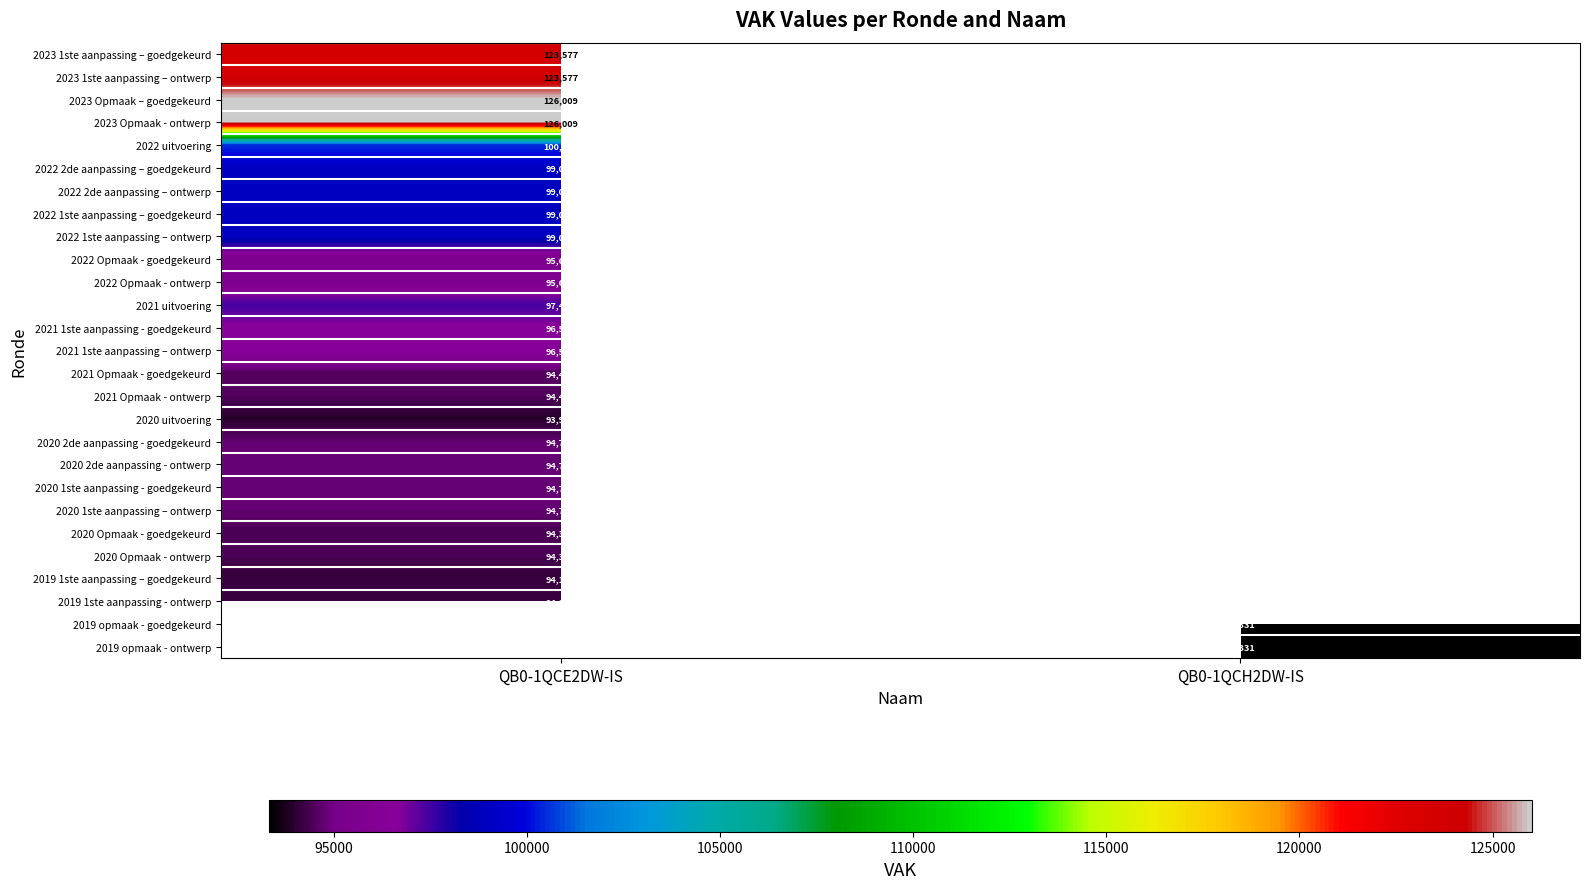

The value of 2020 Opmaak - ontwerp at QB0-1QCE2DW-IS is 125572. True or false?

False